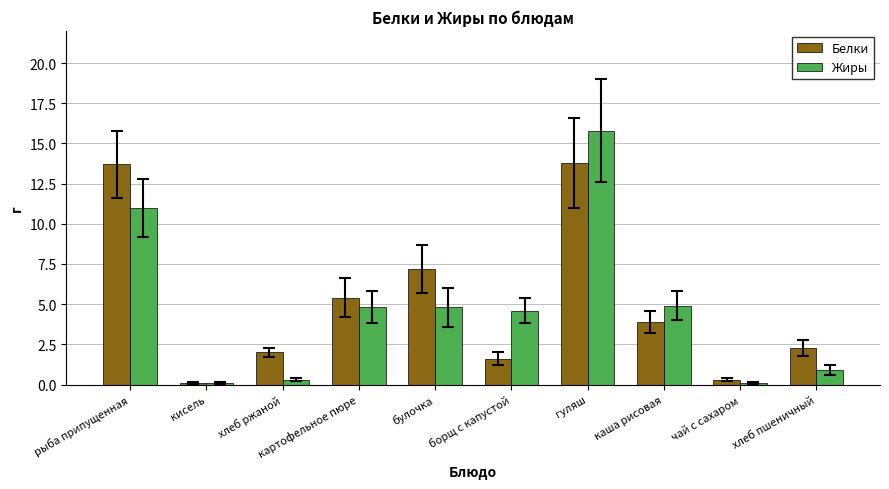

What is the total value across all series at хлеб ржаной?

2.3